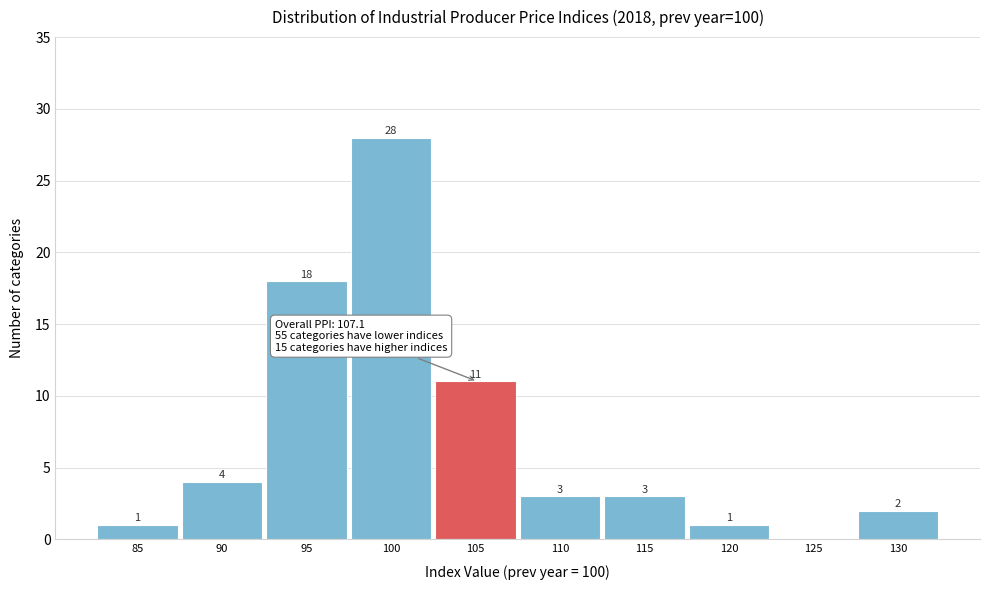

Reading left to right, what are all the values shown in this chart?

85=1	90=4	95=18	100=28	105=11	110=3	115=3	120=1	125=0	130=2